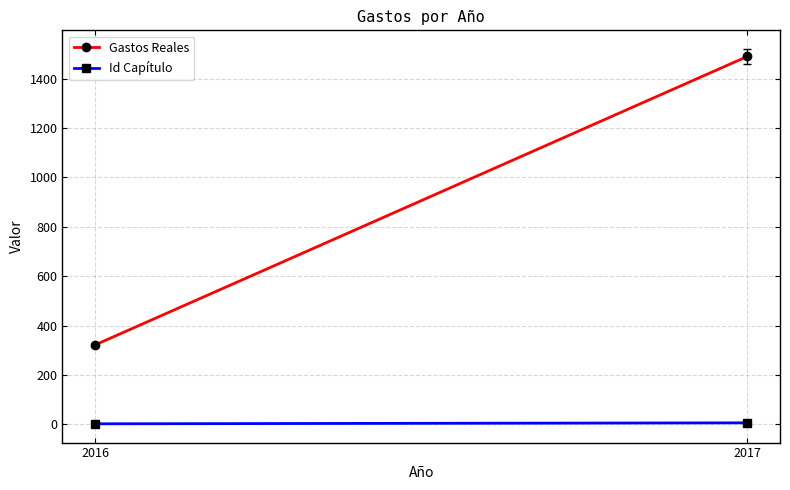

Which label corresponds to the smallest value in the chart?

2016